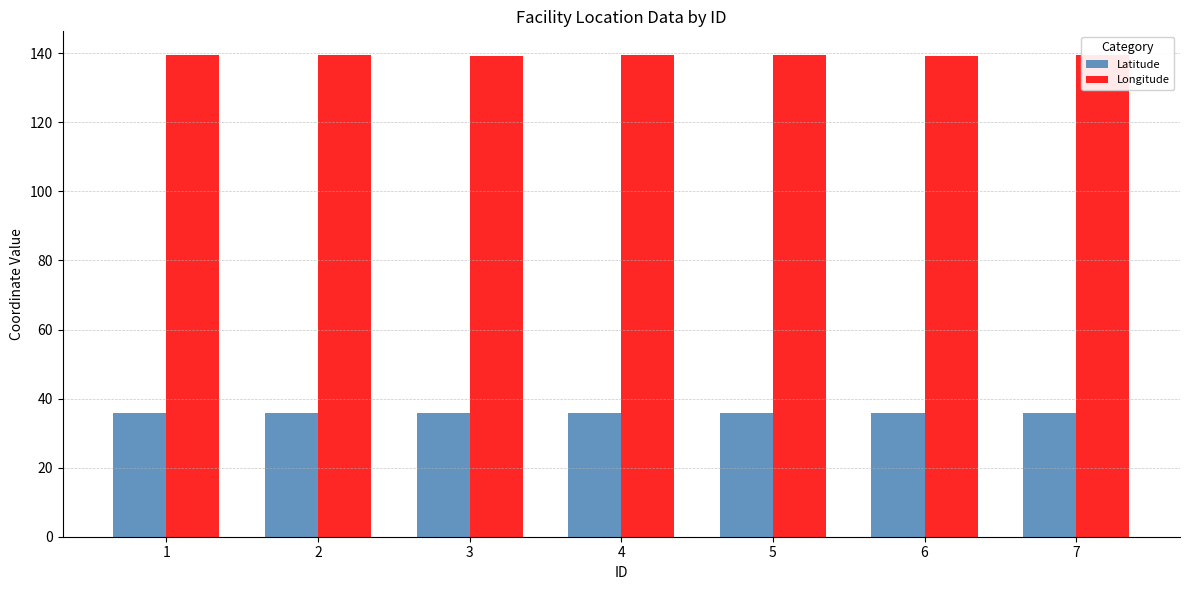

Which series has the widest spread of values?

Longitude